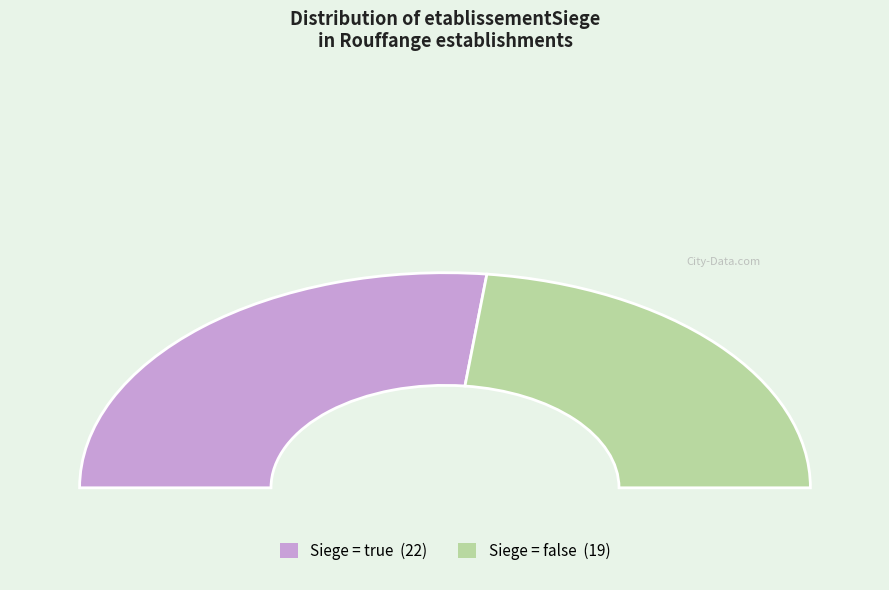

Rank the categories by value from highest to lowest.

true, false